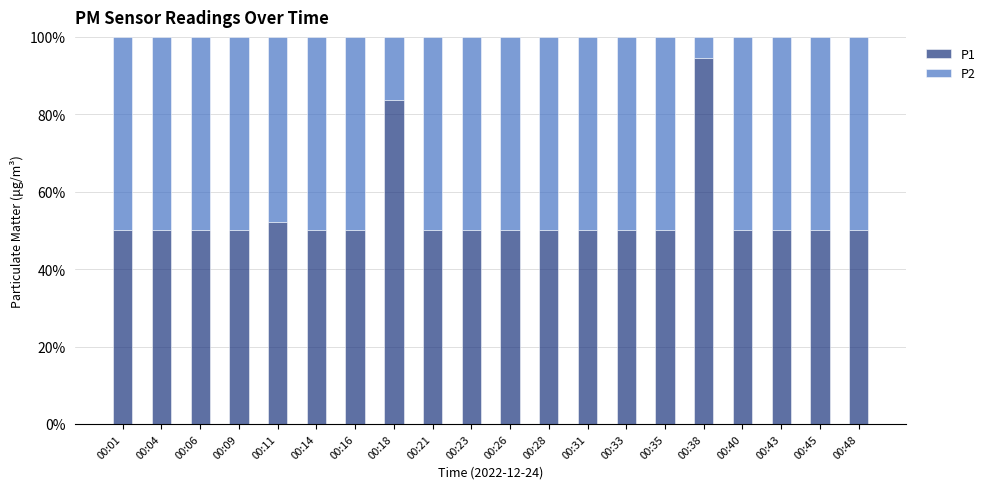

True or false: P1 has a value of 50.0 at 00:01.

True